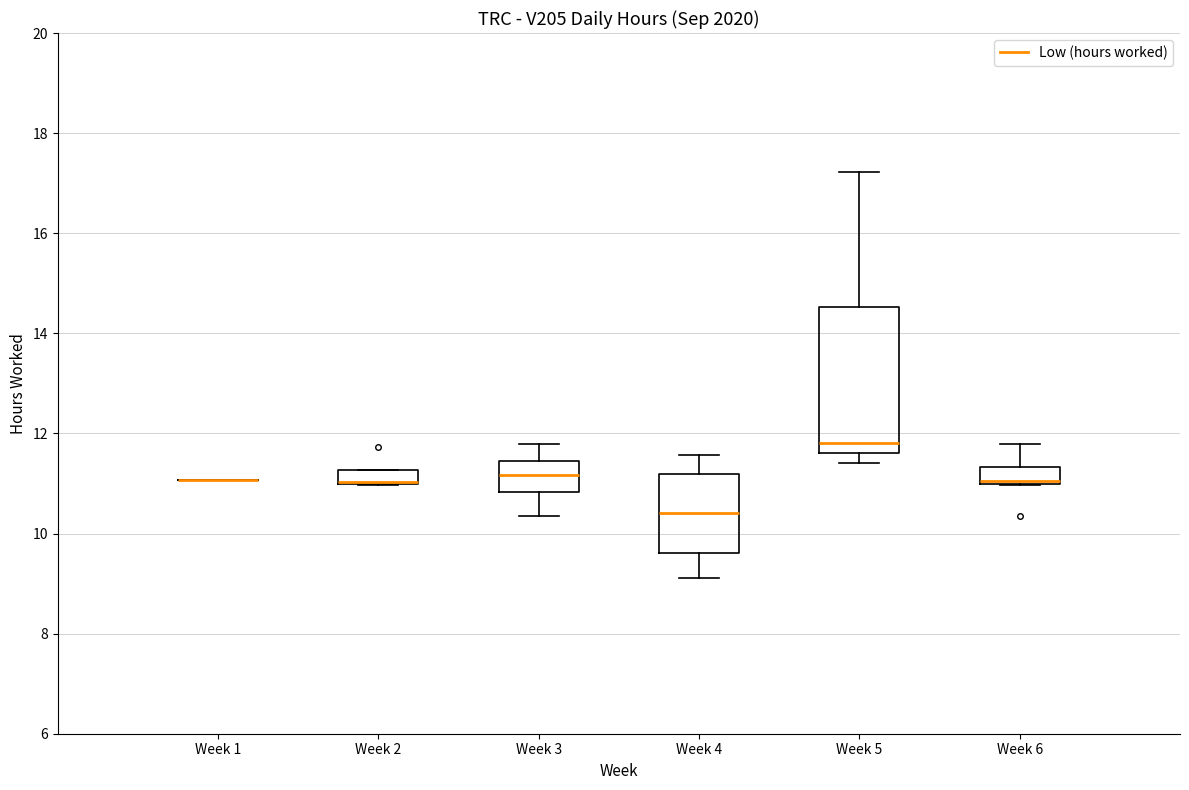

Which box is the tallest, from its lower edge to its upper edge?

Week 5